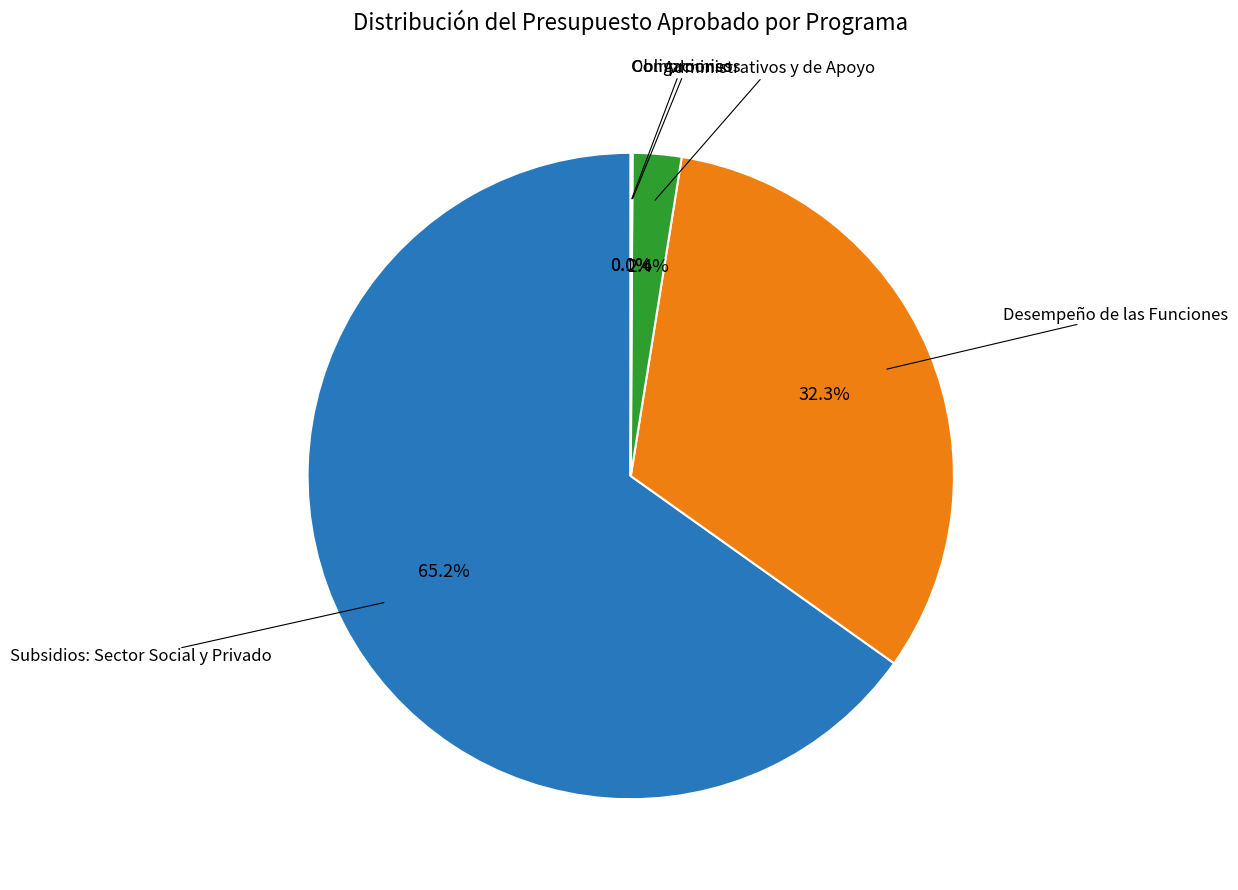

Does any single category account for the majority?

Yes